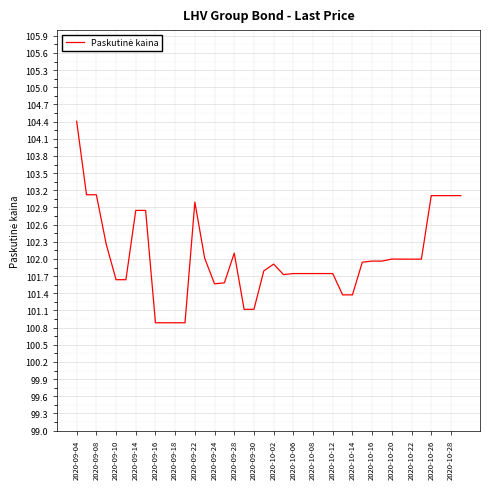

What is the difference between the maximum and minimum values?

3.5